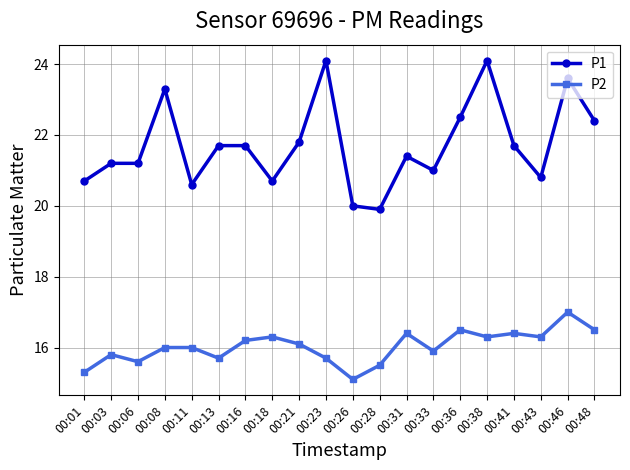

What are all the series names shown in the legend?

P1, P2